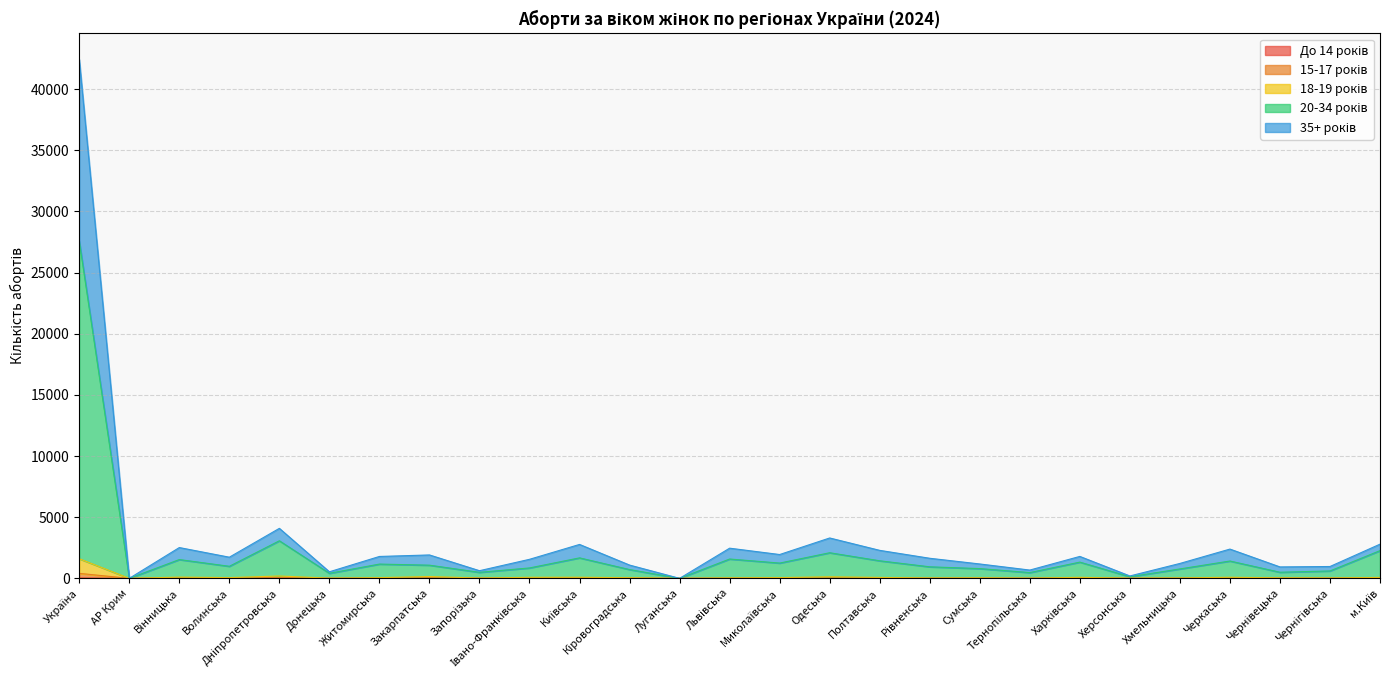

True or false: 35+ років and 15-17 років cross at least once.

False